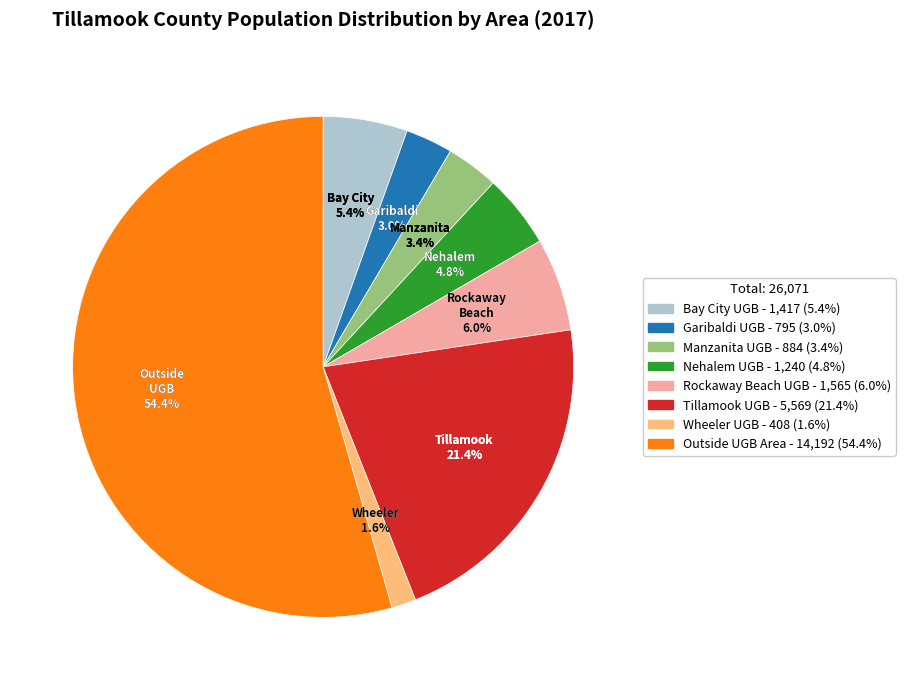

What is the total percentage of Outside UGB Area and Bay City UGB?

59.9%